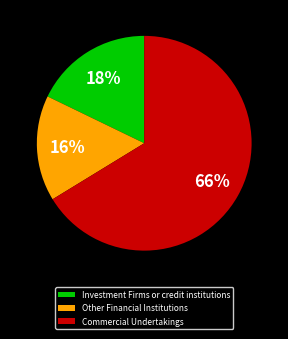

True or false: Commercial Undertakings accounts for 60% of the total.

False